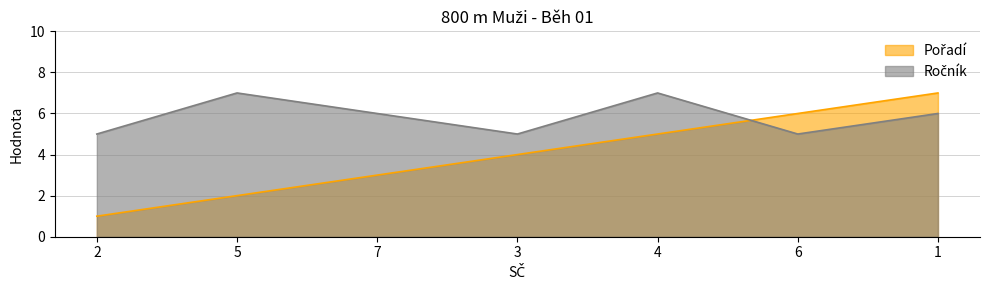

After their last crossing, which series has the higher values: Pořadí or Ročník?

Pořadí